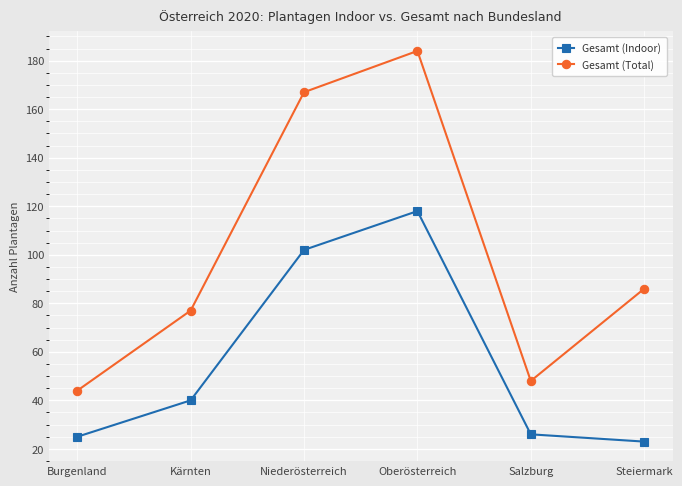

List the labels in order of Gesamt (Total) value, largest first.

Oberösterreich, Niederösterreich, Steiermark, Kärnten, Salzburg, Burgenland